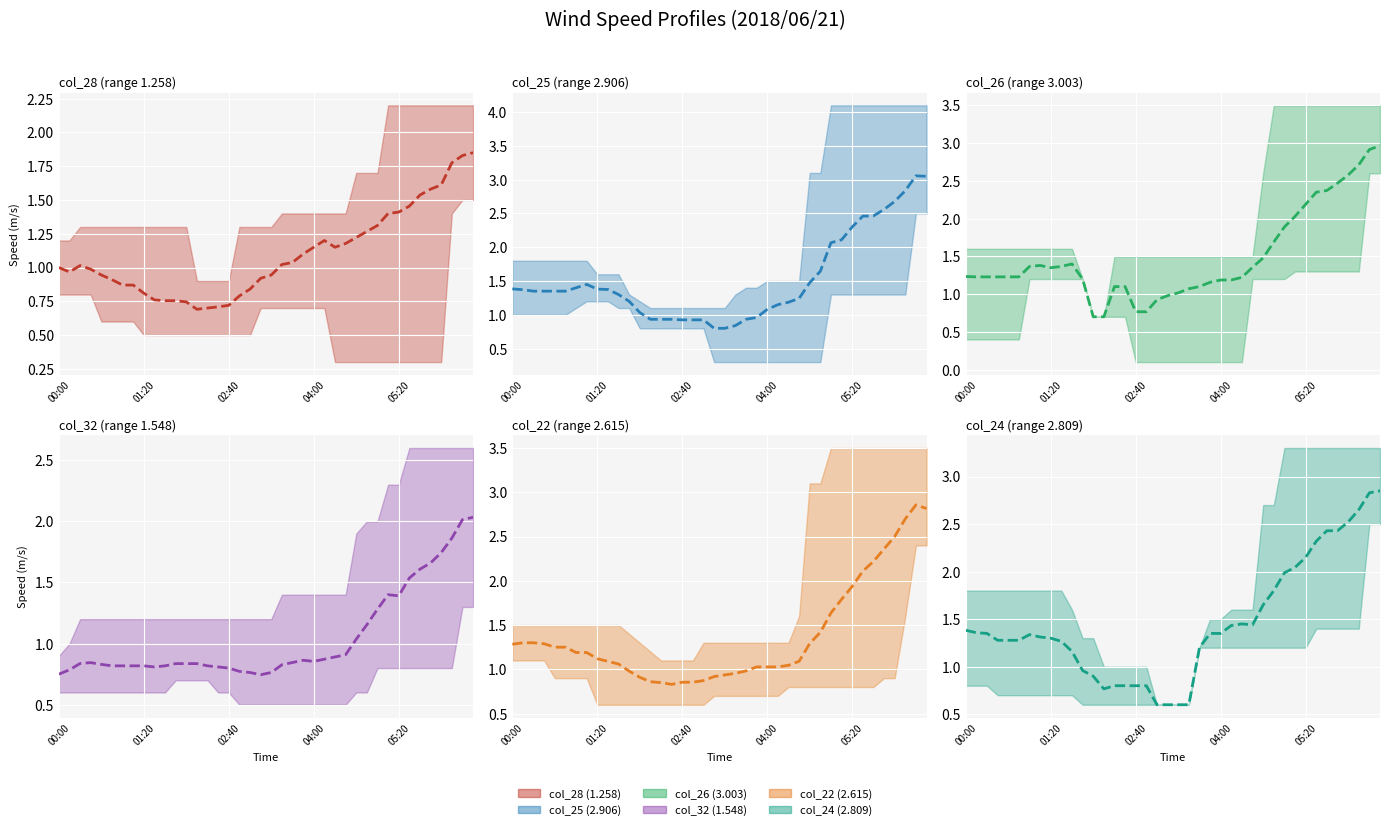

What is the value of the col_26 (3.003) center point at the 20th from the left?

1.0